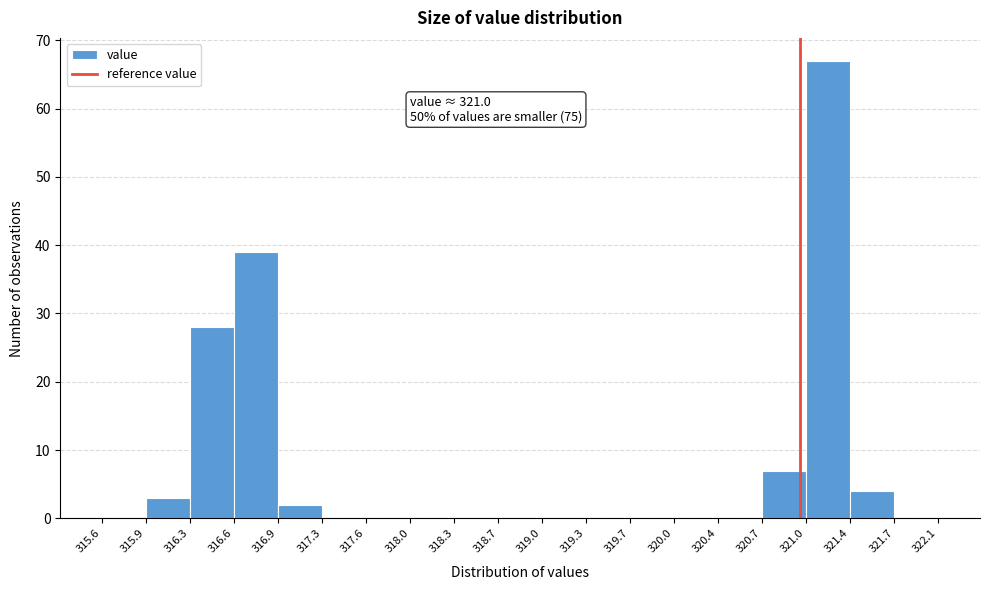

Which range on the x-axis has the tallest bar?

321.0 to 321.4